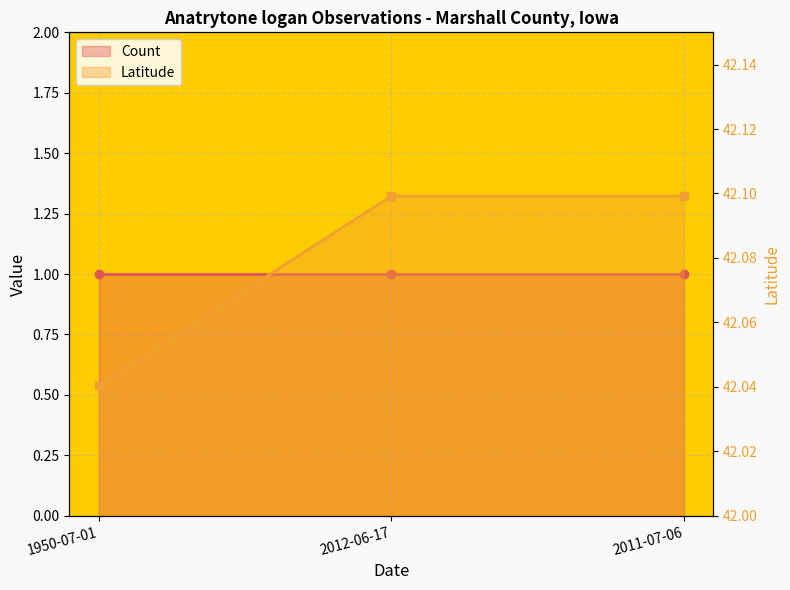

Which series changed the most between 1950-07-01 and 2012-06-17?

Latitude